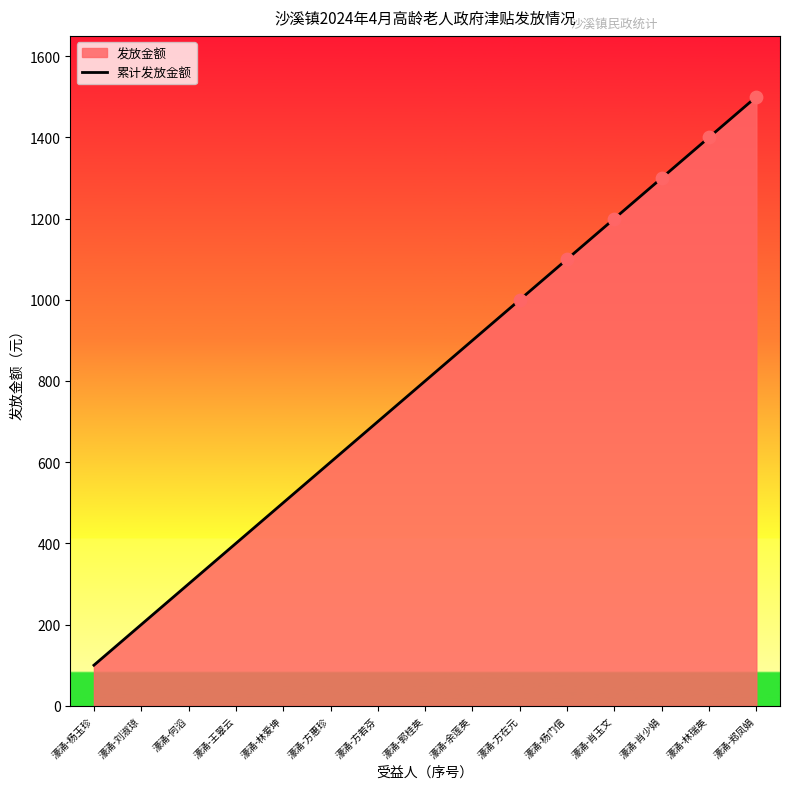

What is the change in value from 濠涌-何滔 to 濠涌-余莲英?

+600